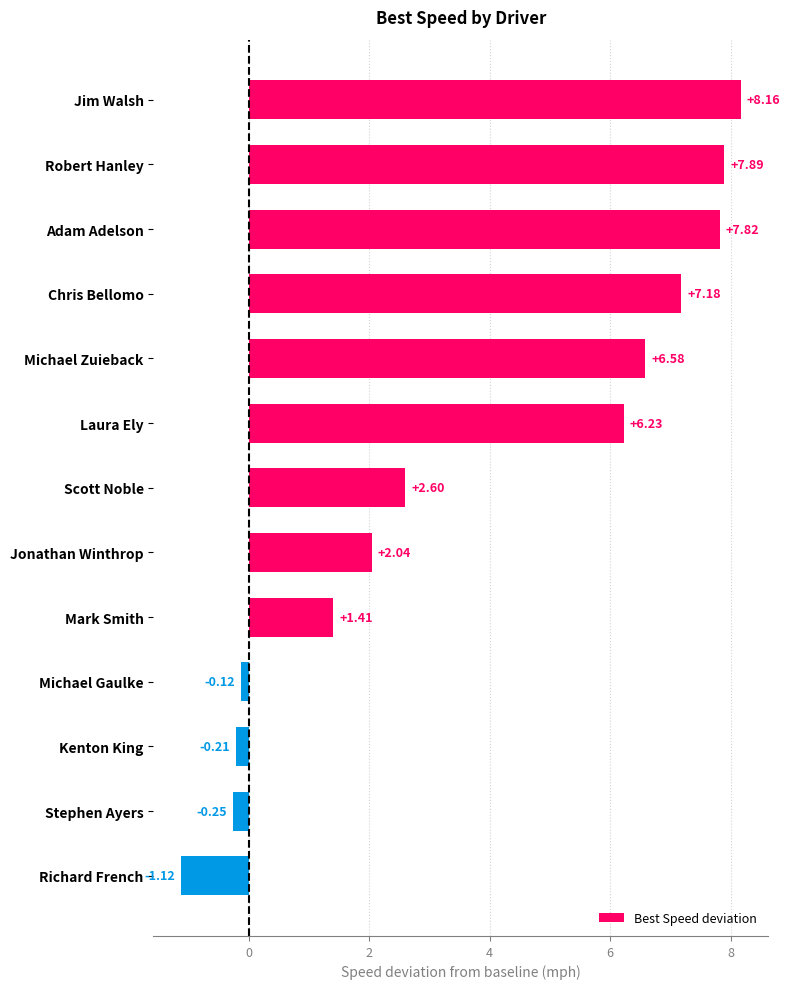

What is the sum of the values at Jonathan Winthrop and Stephen Ayers?

1.8